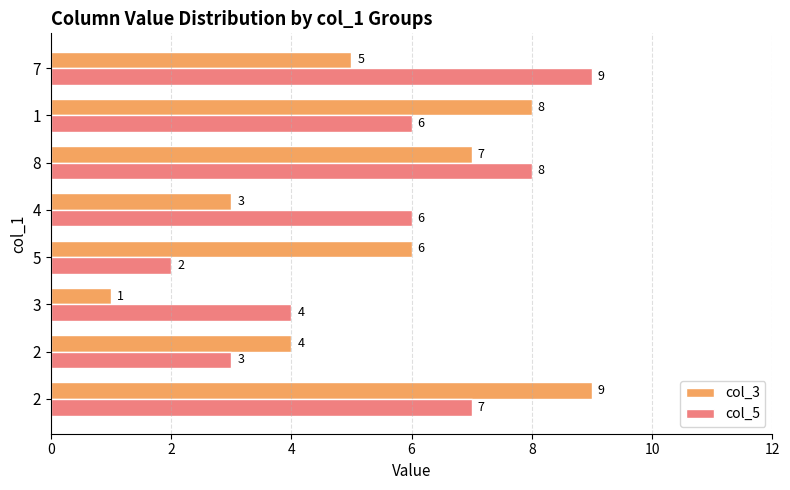

What is the label of the 1st bar from the right?

7